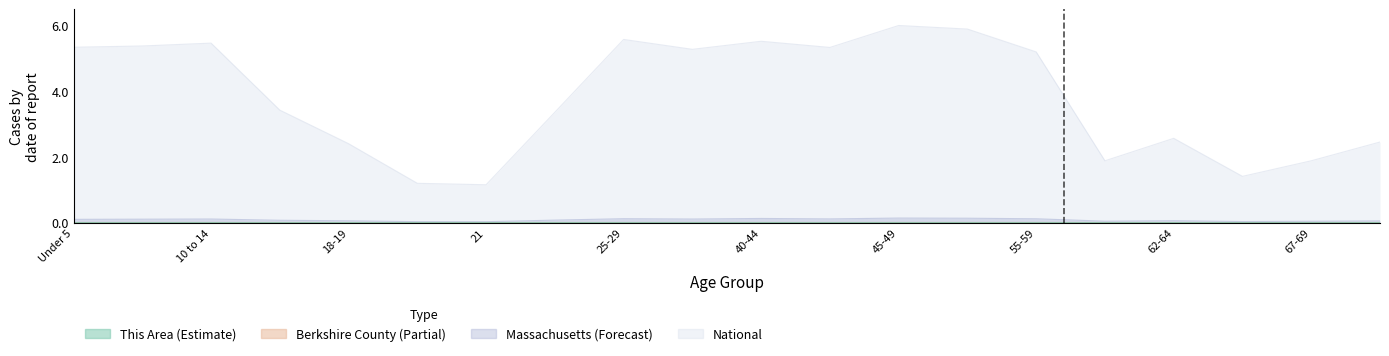

Reading left to right, extract all data points from this chart.

This Area: 0.0	0.0	0.0	0.0	0.0	0.0	0.0	0.0	0.0	0.0	0.0	0.0	0.0	0.0	0.0	0.0	0.0	0.0	0.0	0.0
Berkshire County: 0.0	0.0	0.0	0.0	0.0	0.0	0.0	0.0	0.0	0.0	0.0	0.0	0.0	0.0	0.0	0.0	0.0	0.0	0.0	0.0
Massachusetts: 0.1	0.1	0.1	0.1	0.1	0.0	0.0	0.1	0.1	0.1	0.1	0.1	0.1	0.1	0.1	0.0	0.1	0.0	0.0	0.1
National: 5.3	5.4	5.5	3.4	2.4	1.2	1.2	3.4	5.6	5.3	5.5	5.3	6.0	5.9	5.2	1.9	2.6	1.4	1.9	2.5